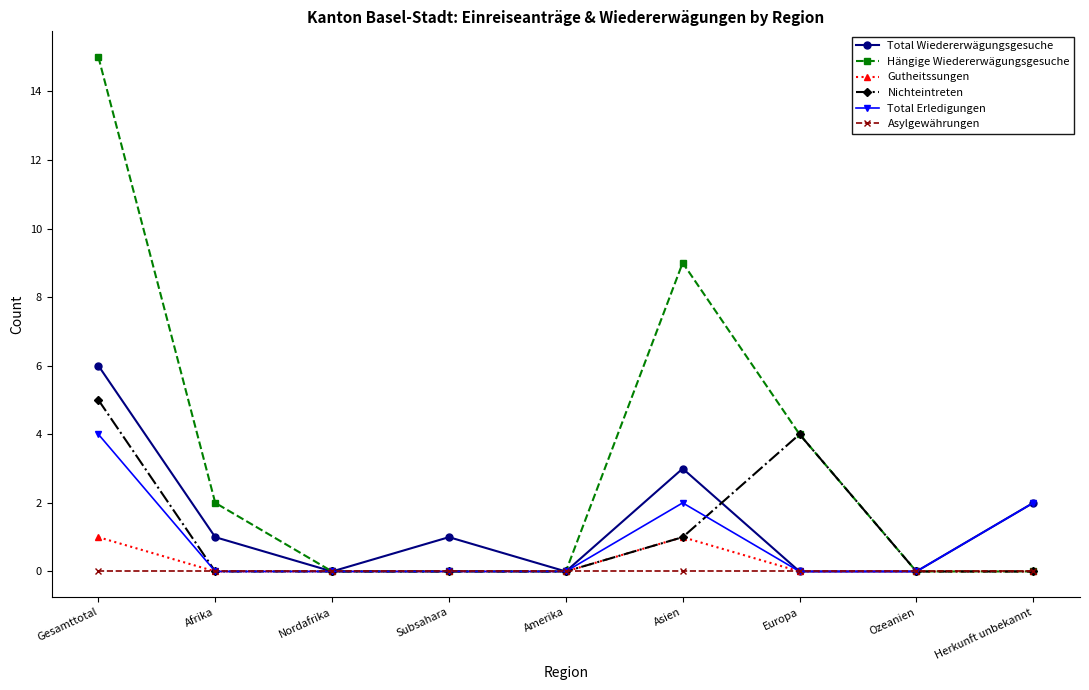

Count the number of data series in this chart.

6